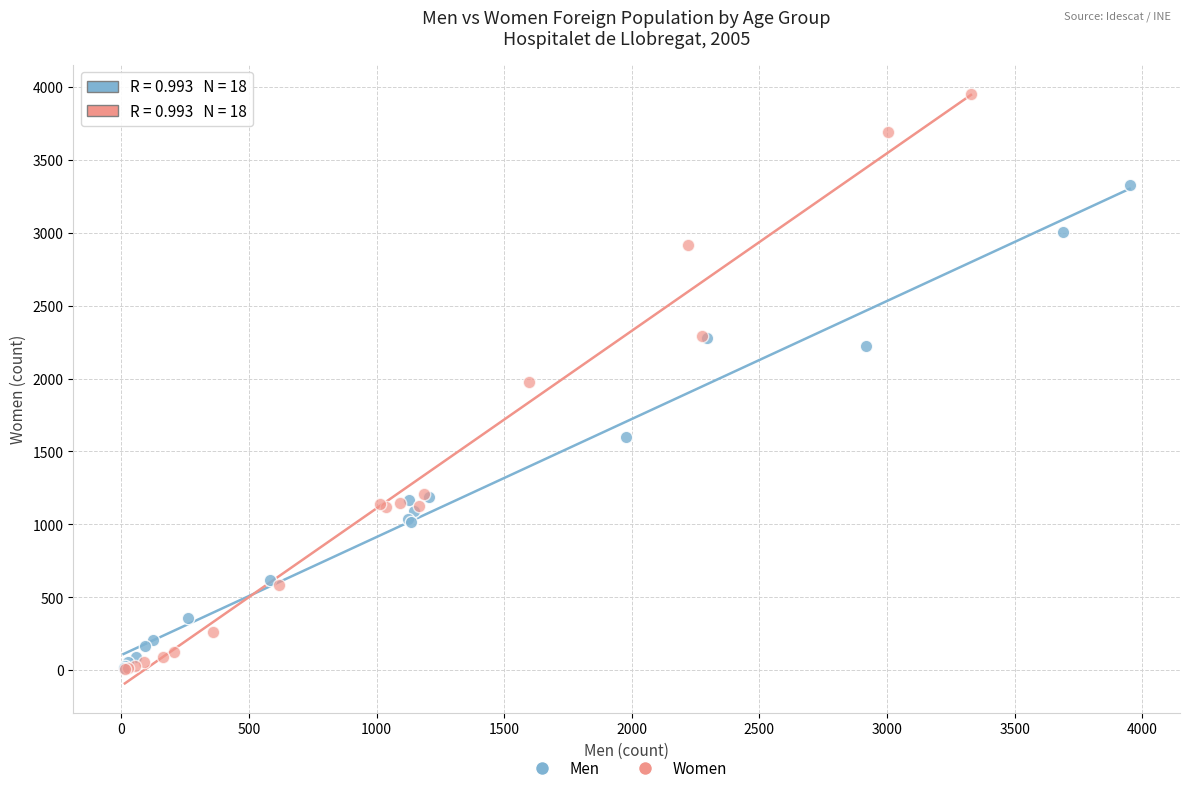

Which series reaches the maximum Y coordinate?

Women